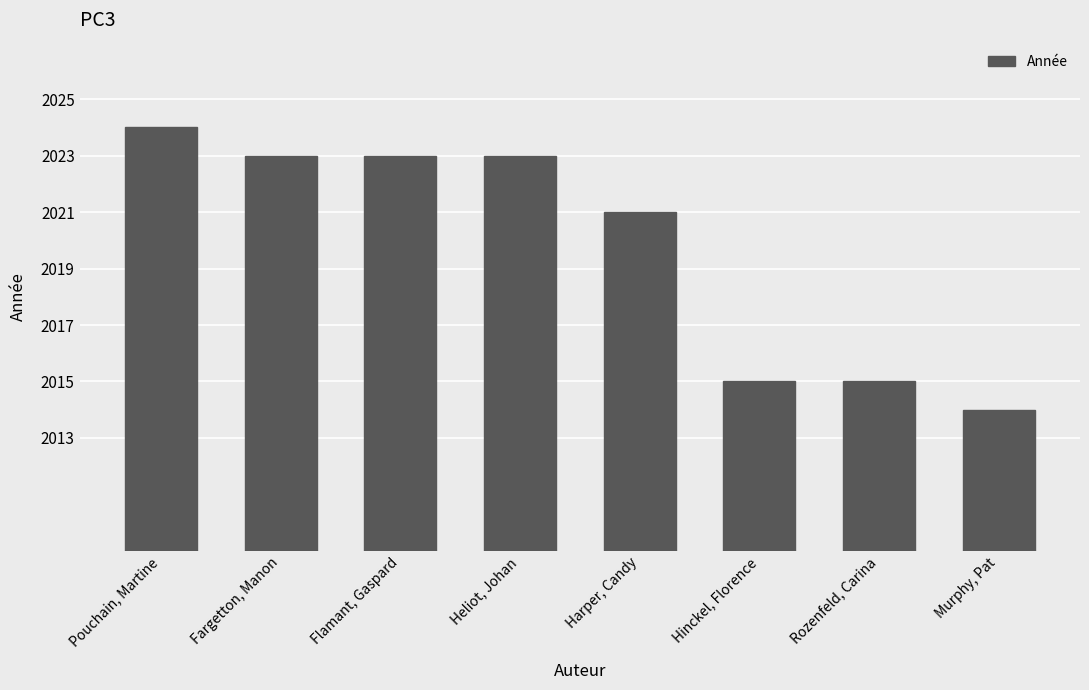

What is the label of the 2nd bar from the left?

Fargetton, Manon